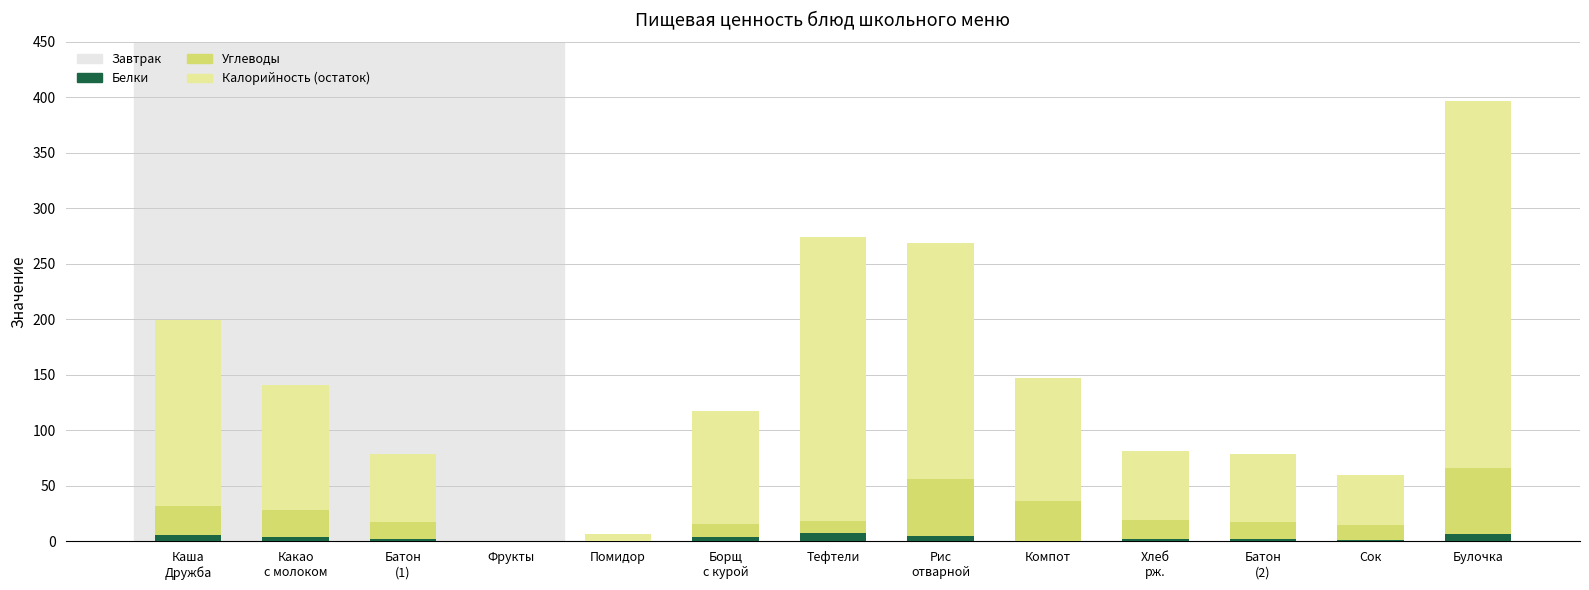

Count the number of data series in this chart.

3